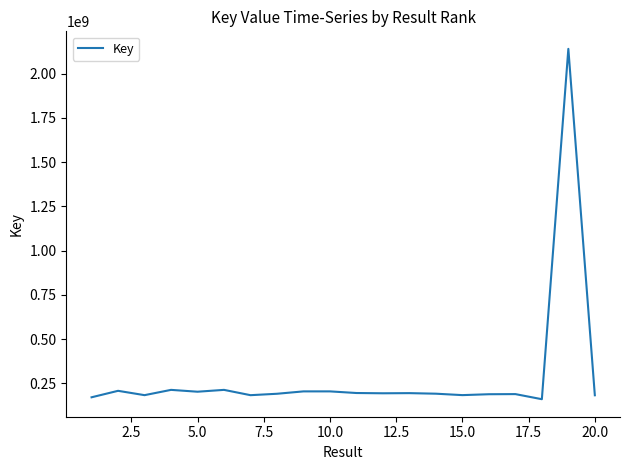

What is the minimum value shown in the chart?

159875125